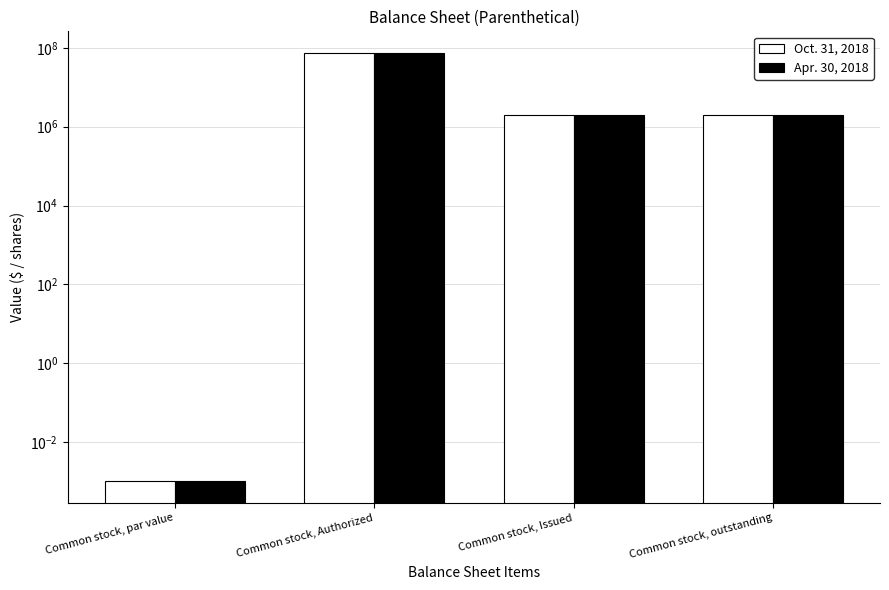

How many bars are there in total?

8